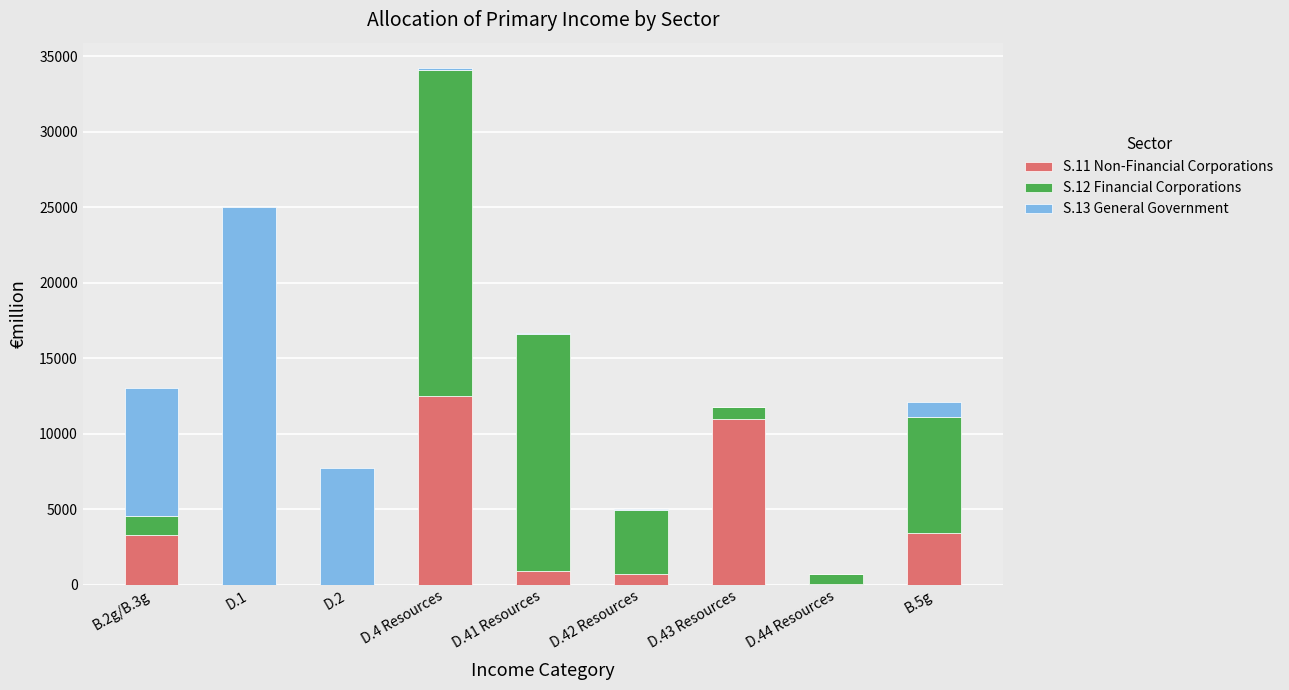

At which category is the sum across all series the highest?

D.4 Resources